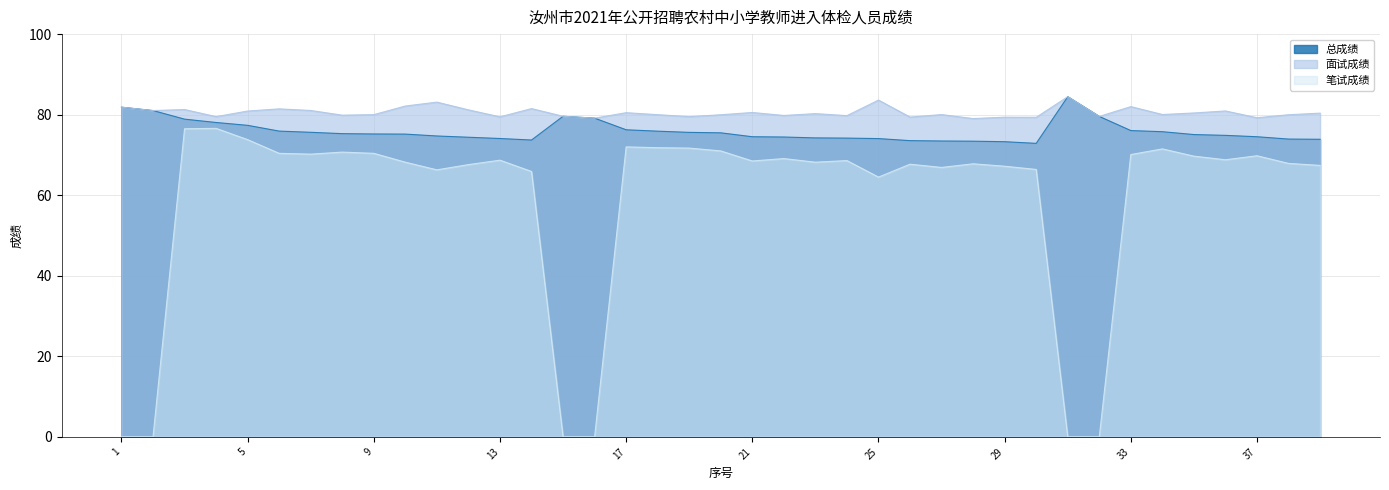

The value of 笔试成绩 at 24 is 68.6. True or false?

True